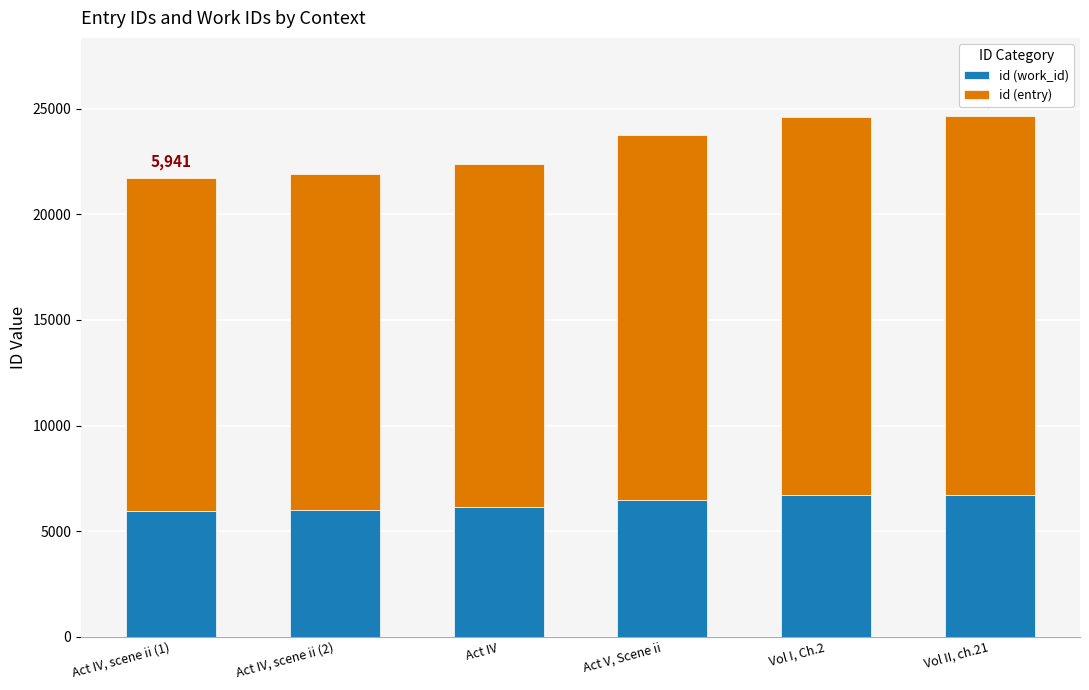

What is the total value across all series at Act IV?

22366